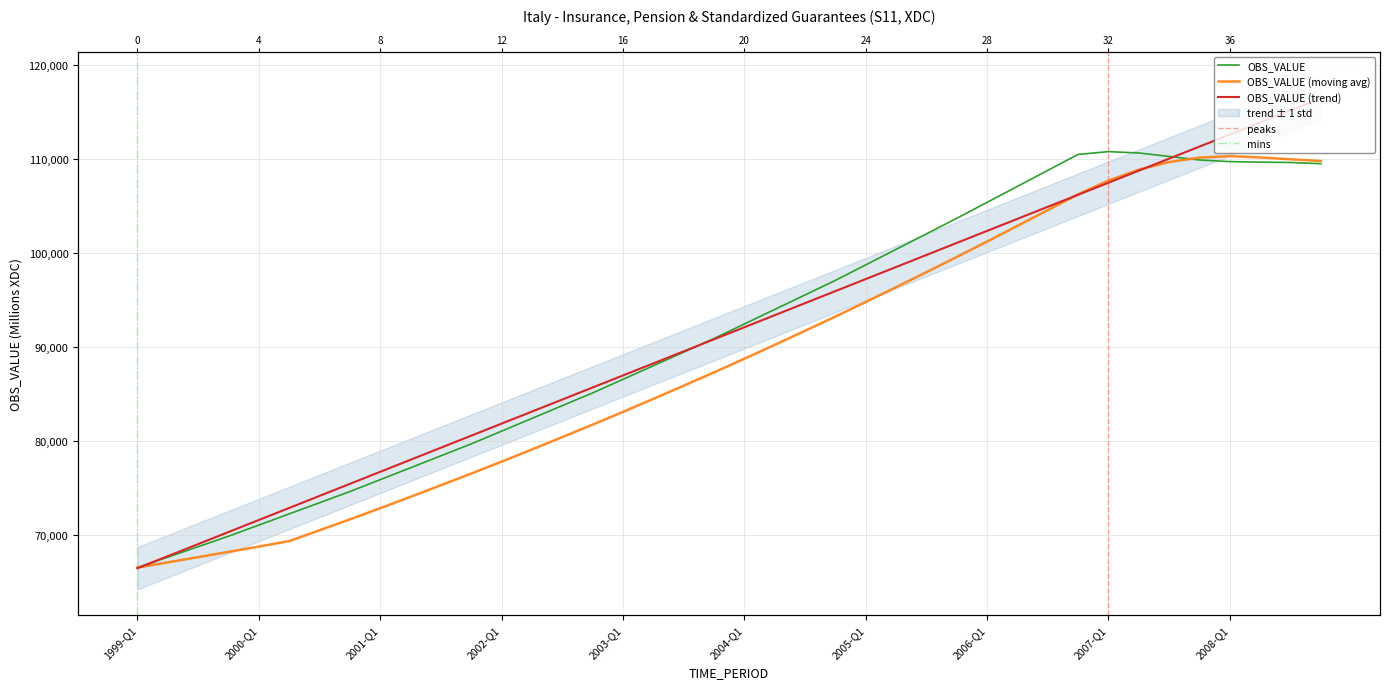

What is the value of the 37th point from the left?

109715